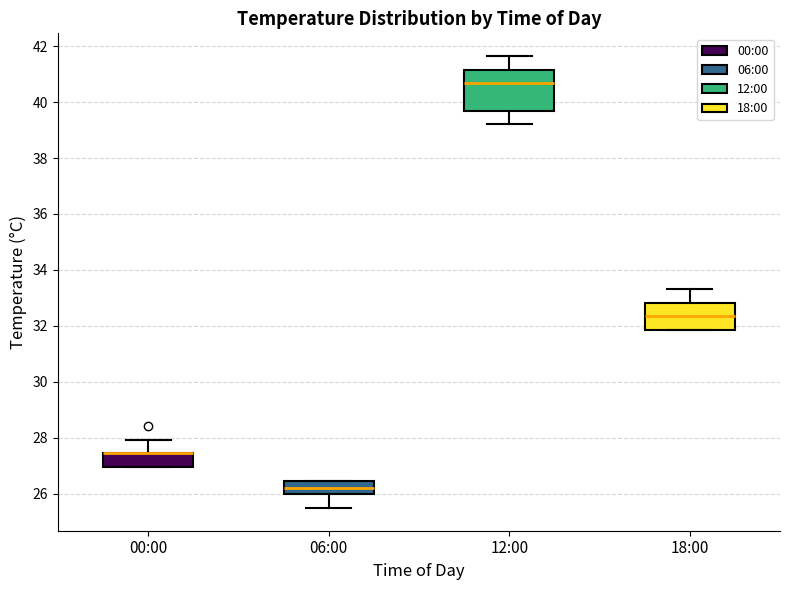

Reading left to right, read every box against the y-axis: the position of its median line, the range the box covers, and the ends of its whiskers. The values are not printed on the chart, so give them approximately, as read against the axis.

00:00: median 27.4 (drawn on the box's upper edge), box 27.0 to 27.4, whiskers 27.0 to 28.0
06:00: median 26.2, box 26.0 to 26.4, whiskers 25.4 to 26.4
12:00: median 40.6, box 39.6 to 41.2, whiskers 39.2 to 41.6
18:00: median 32.4, box 31.8 to 32.8, whiskers 31.8 to 33.4